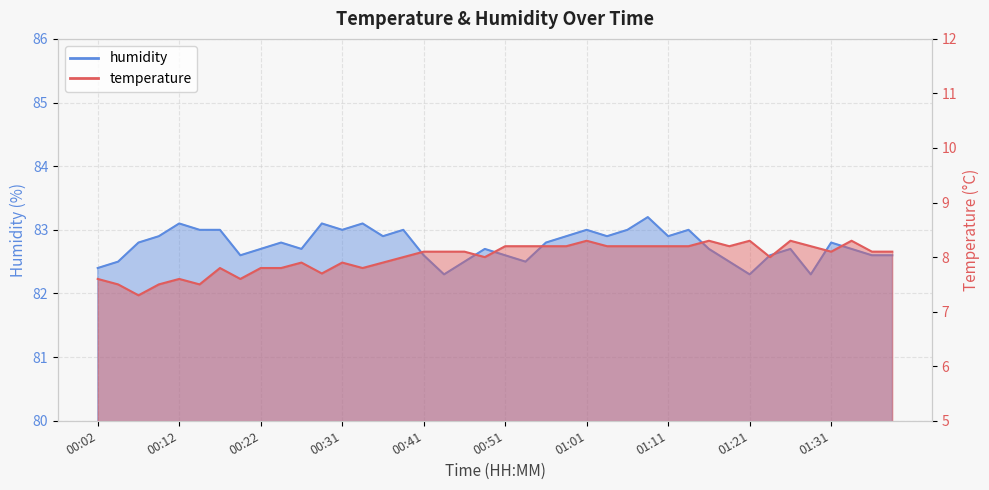

Rank the series at 01:04 from lowest to highest value.

temperature, humidity